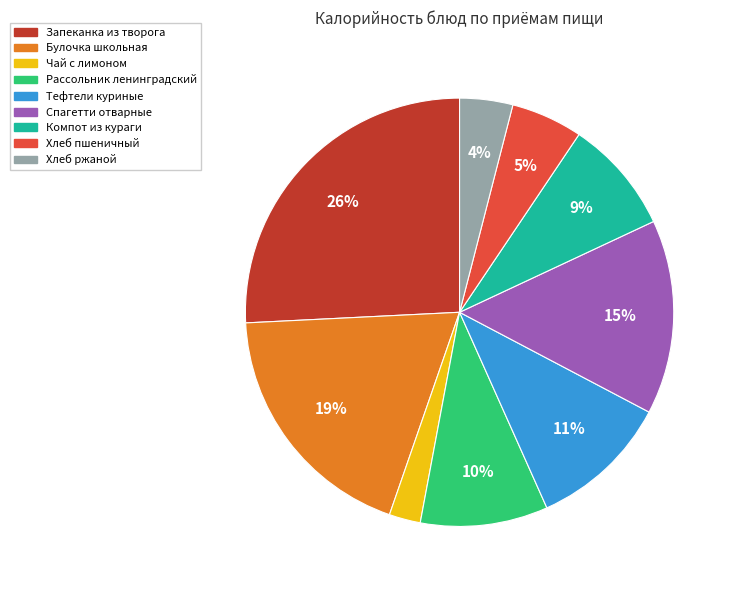

True or false: Хлеб пшеничный accounts for 5% of the total.

True